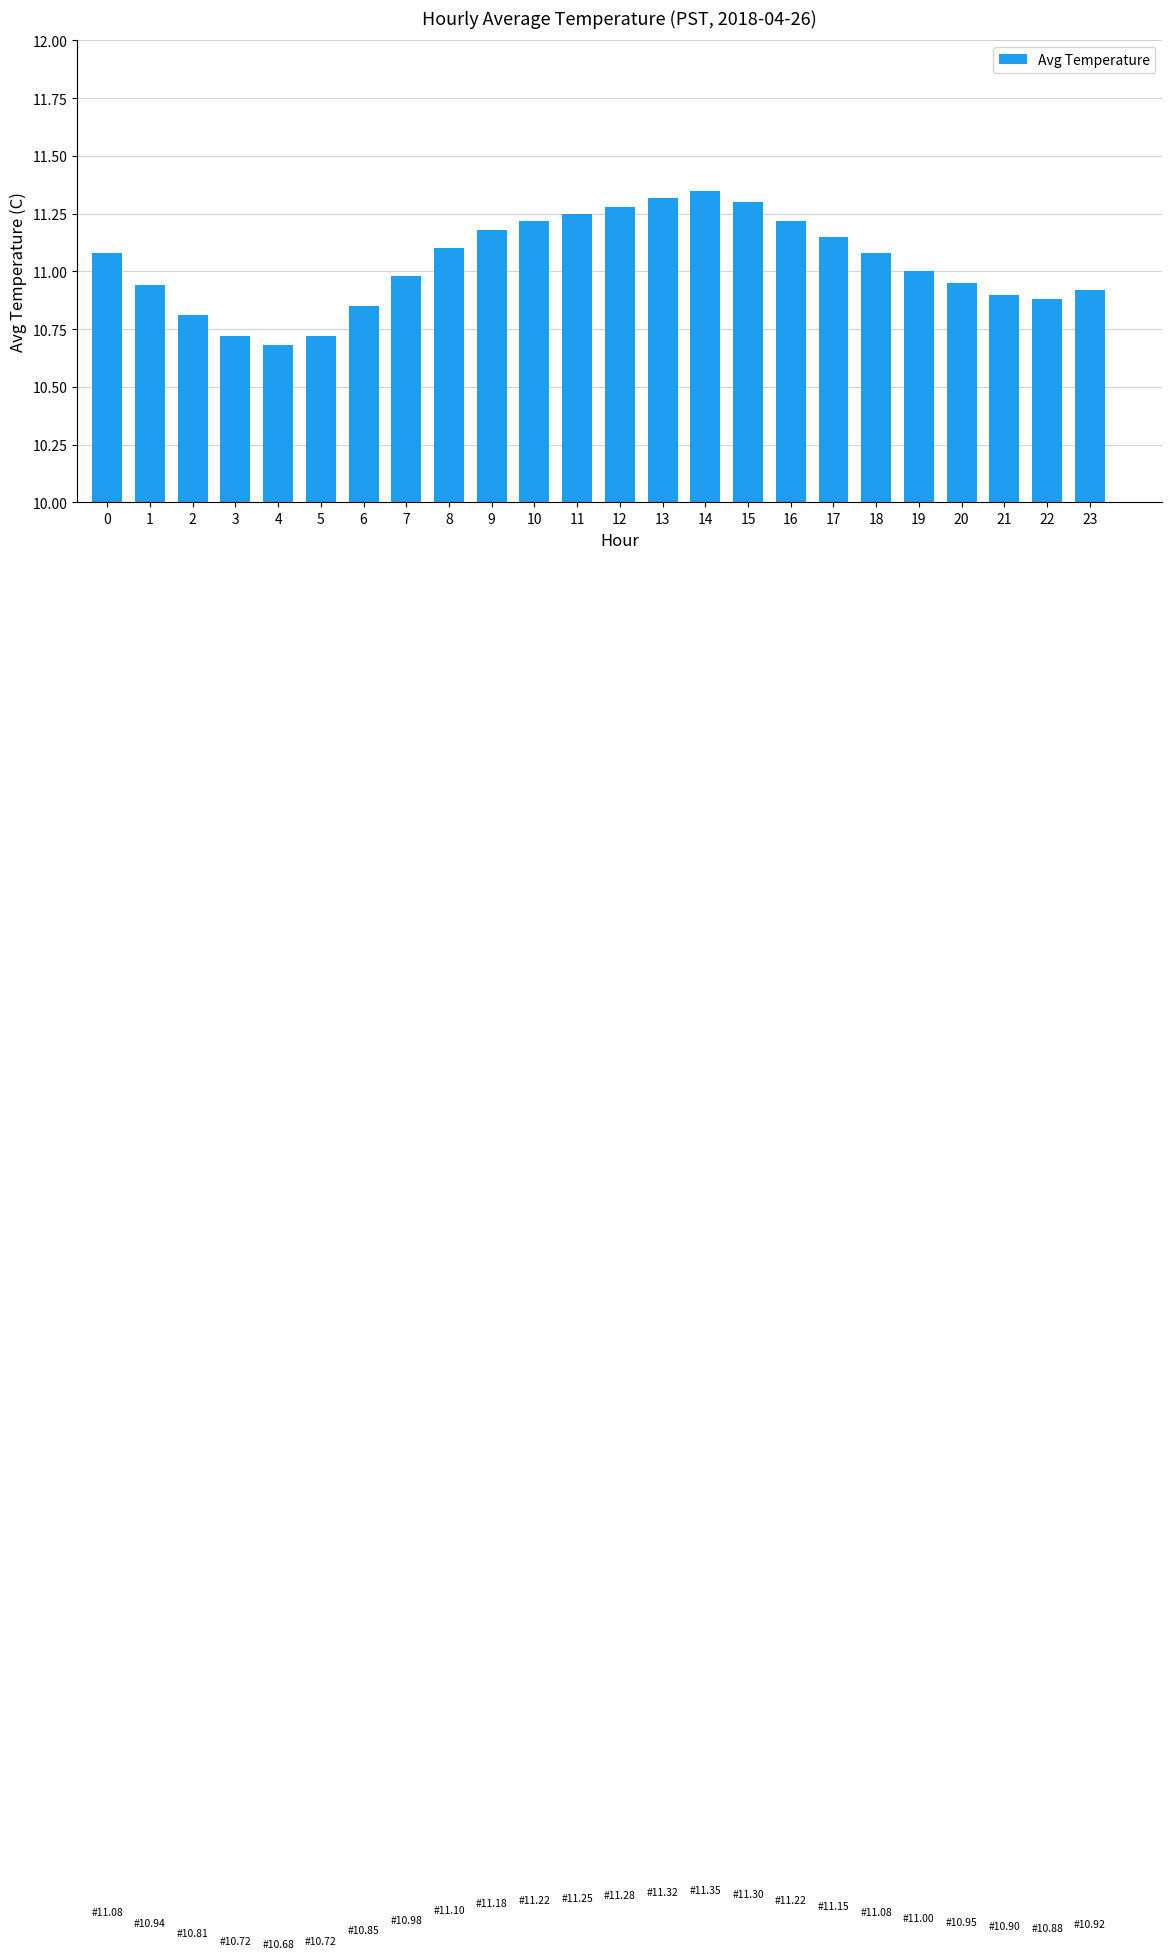

The value at 22 is 10.9. True or false?

True